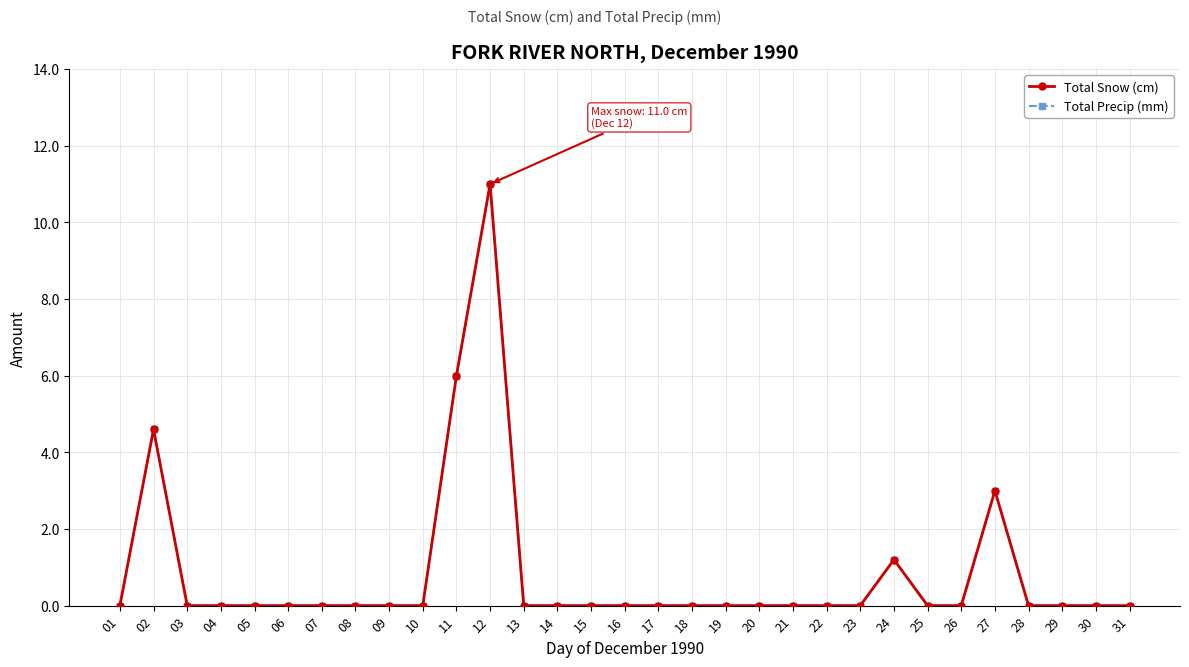

Between 05 and 26, which series saw the biggest shift?

Total Snow (cm)